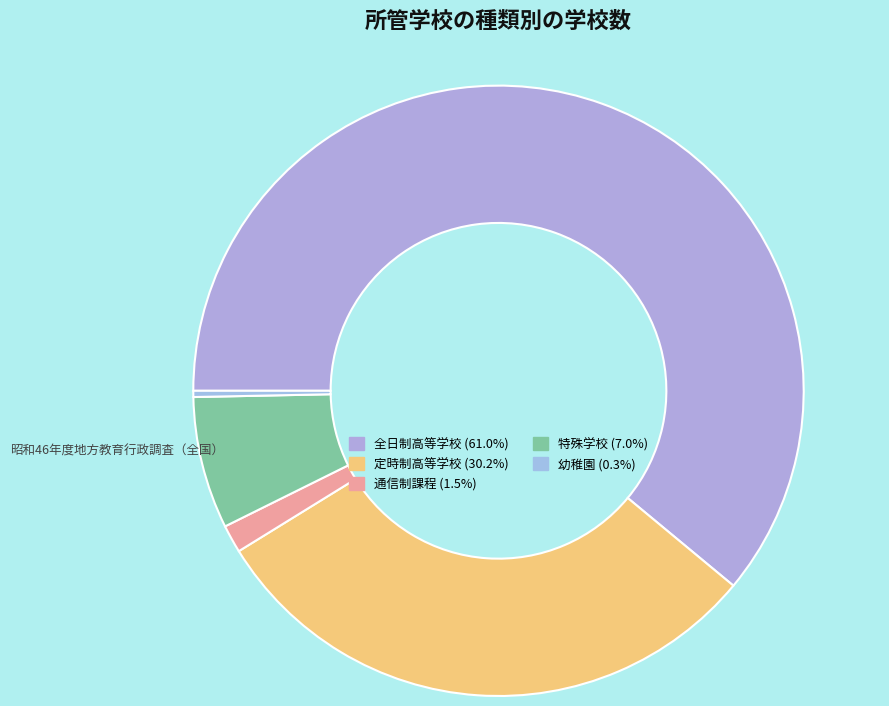

Is the sum of 幼稚園 and 全日制高等学校 greater than half?

Yes